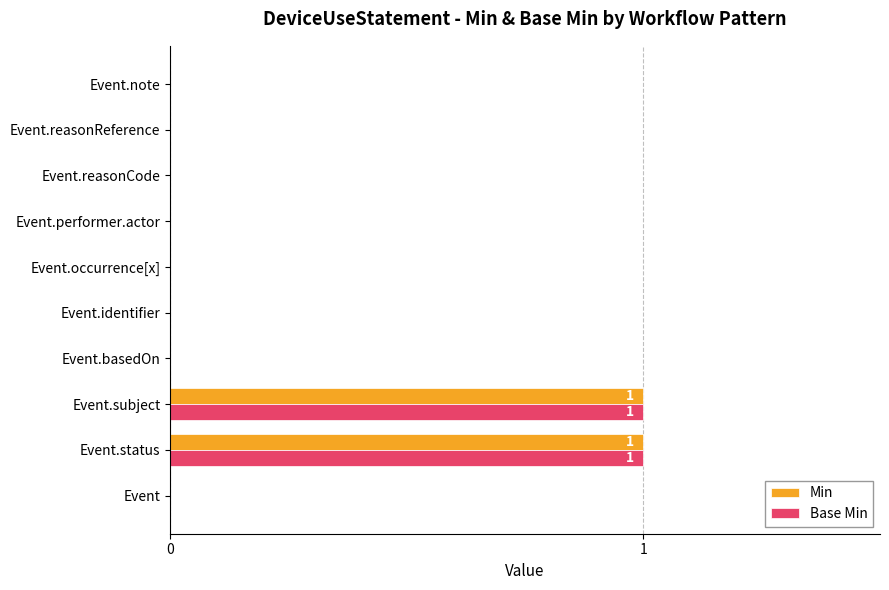

The value of Base Min at Event.status is 0. True or false?

False